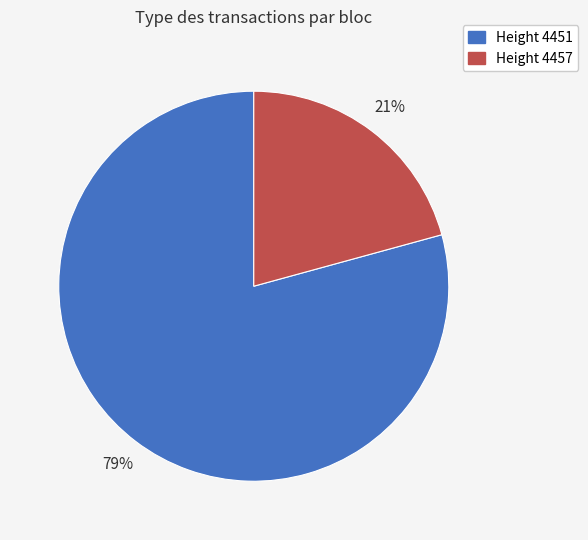

Is there a majority slice in this chart?

Yes